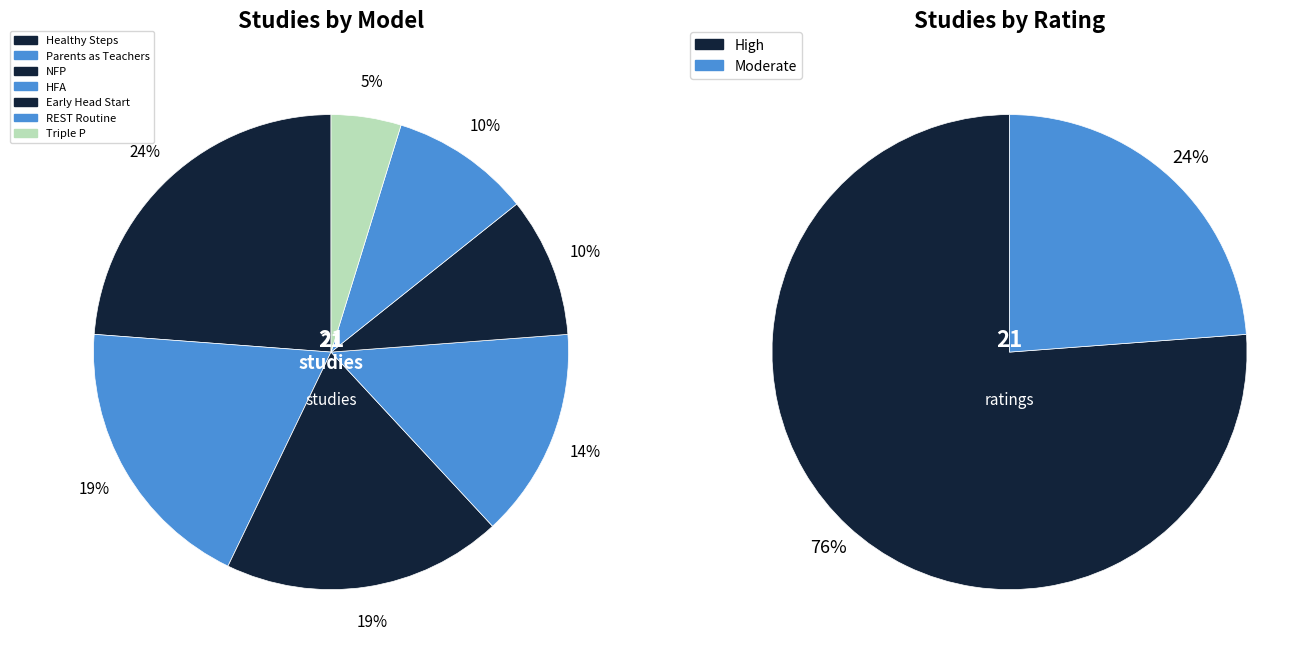

True or false: Parents as Teachers (PAT) accounts for 10% of the total.

False